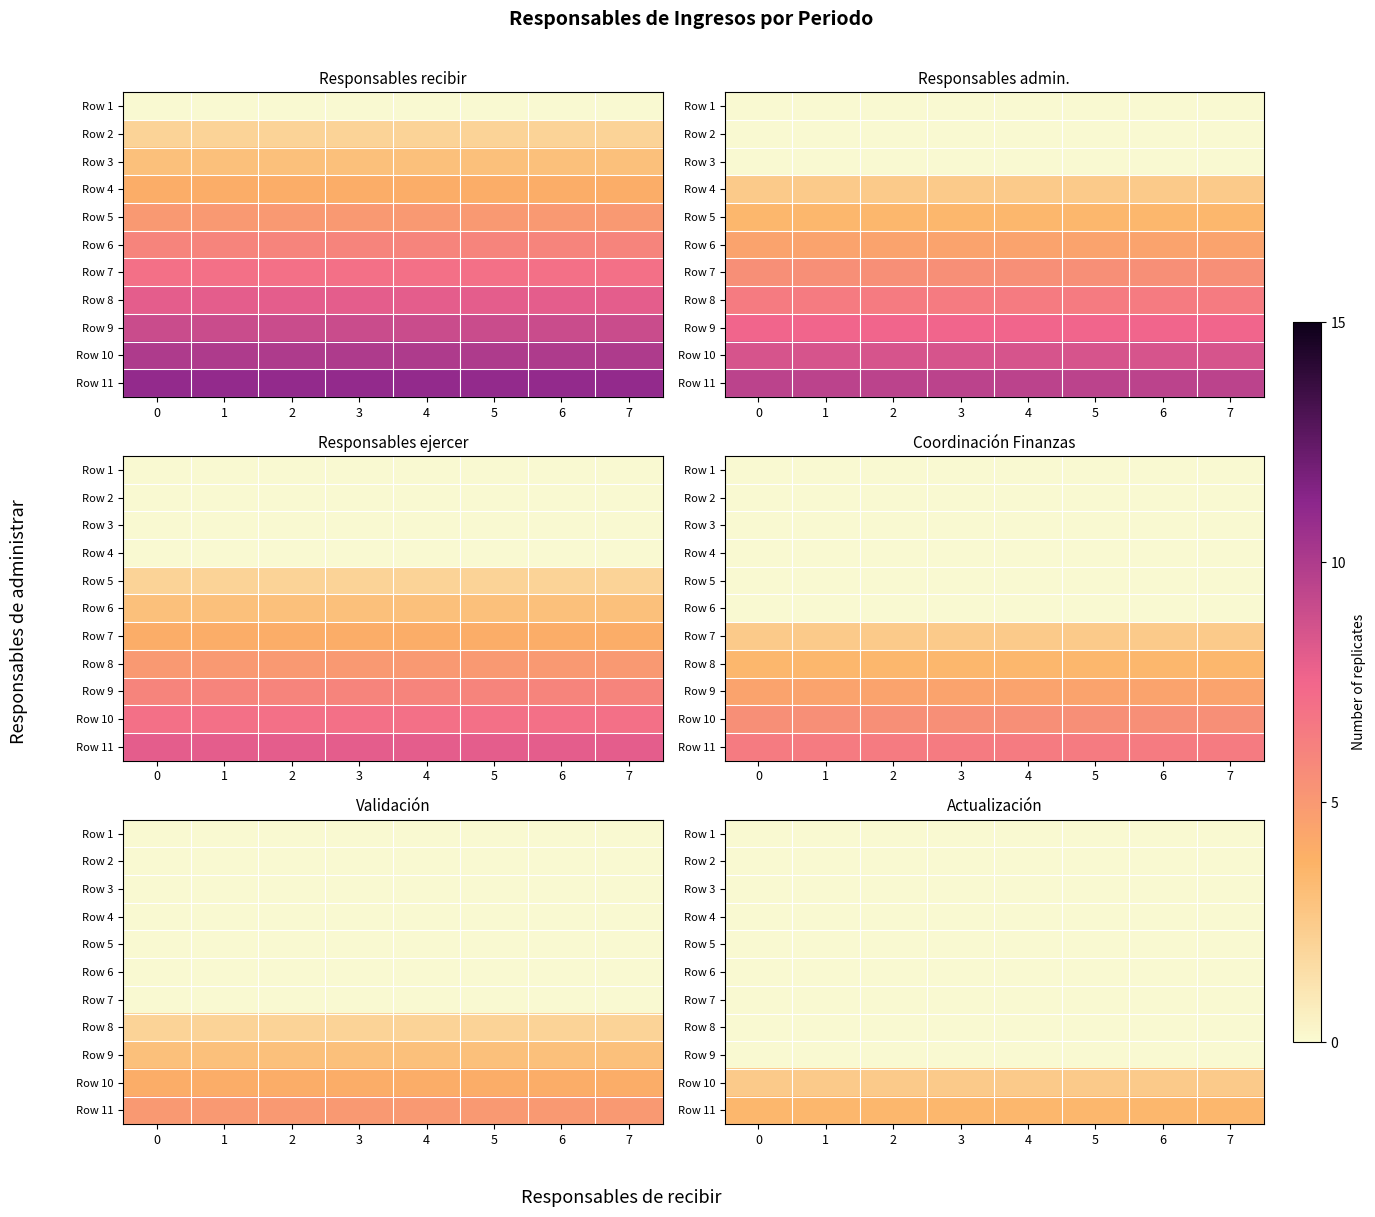

At how many categories does at least one series exceed 0?

8